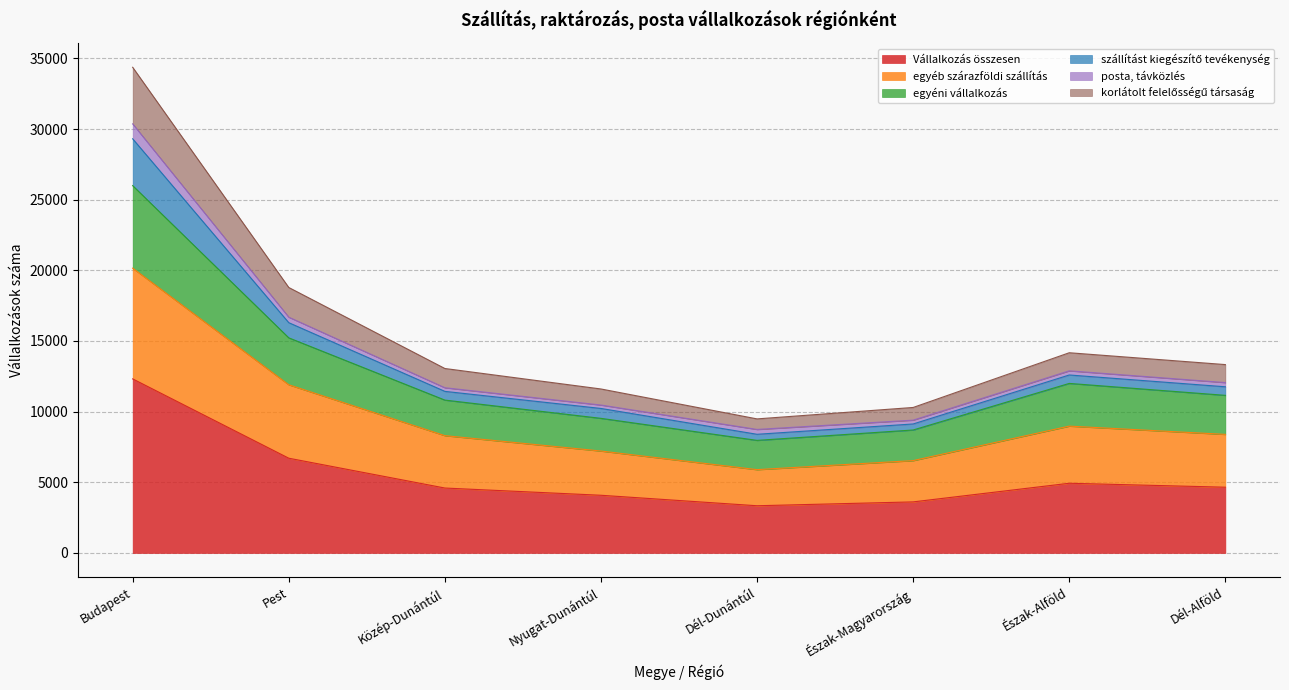

The value of egyéb szárazföldi szállítás at Dél-Dunántúl is 1232. True or false?

False